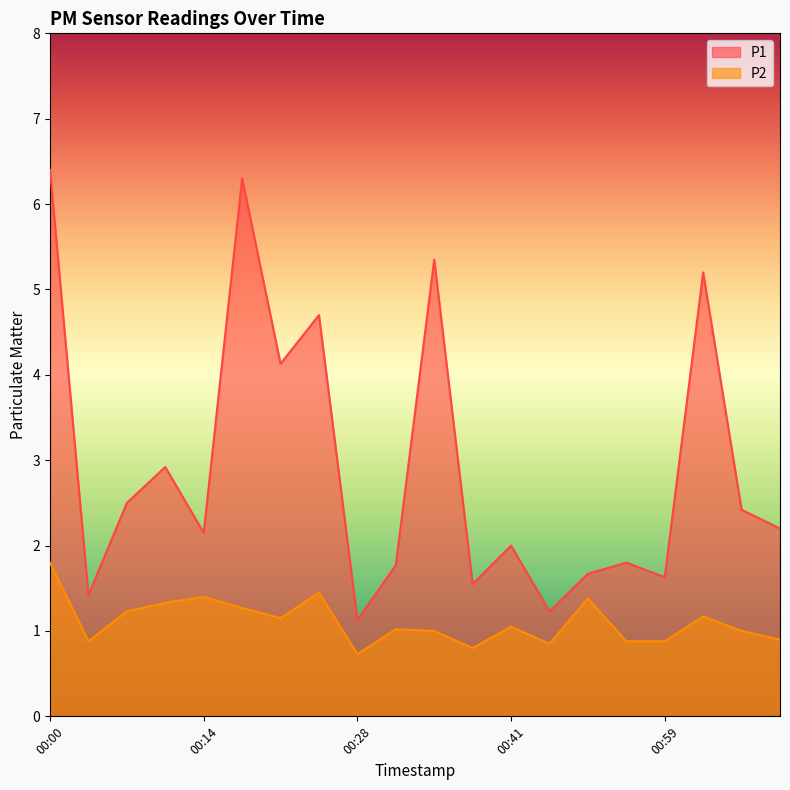

What are all the series names shown in the legend?

P1, P2